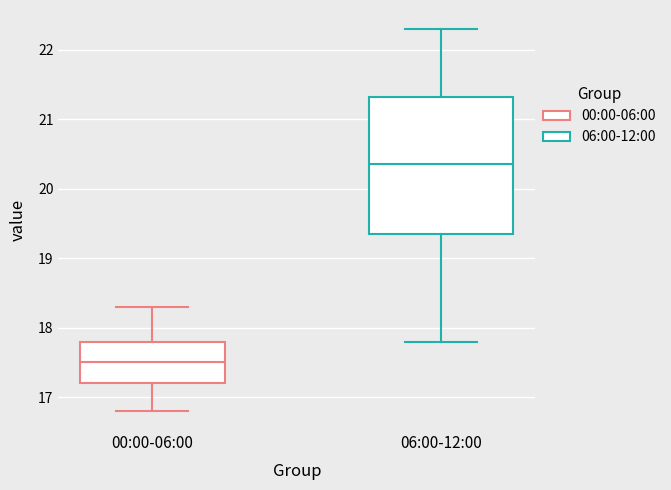

Which box's median line is the highest?

06:00-12:00